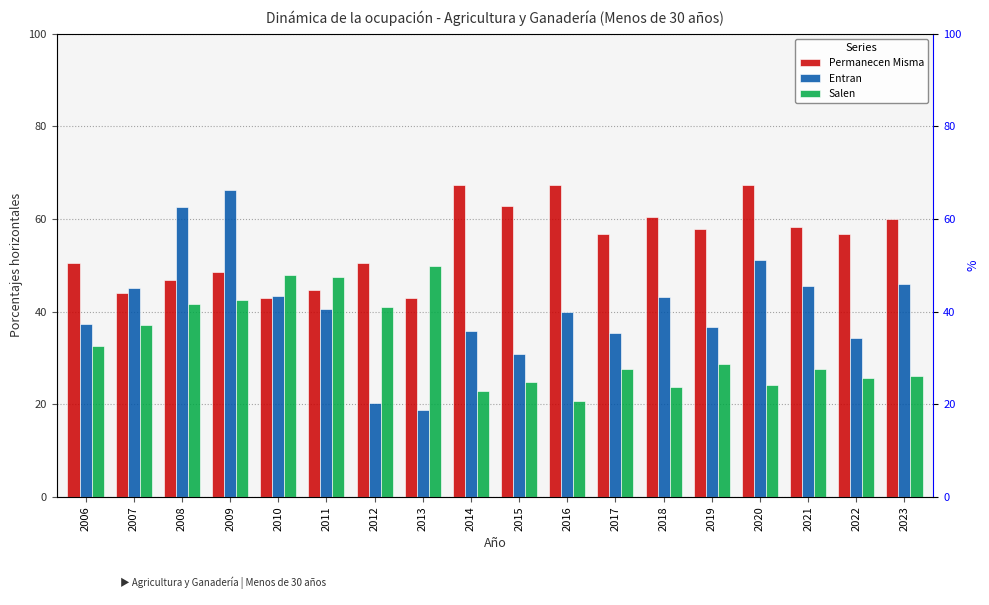

Which series has the largest range (max minus min)?

Entran